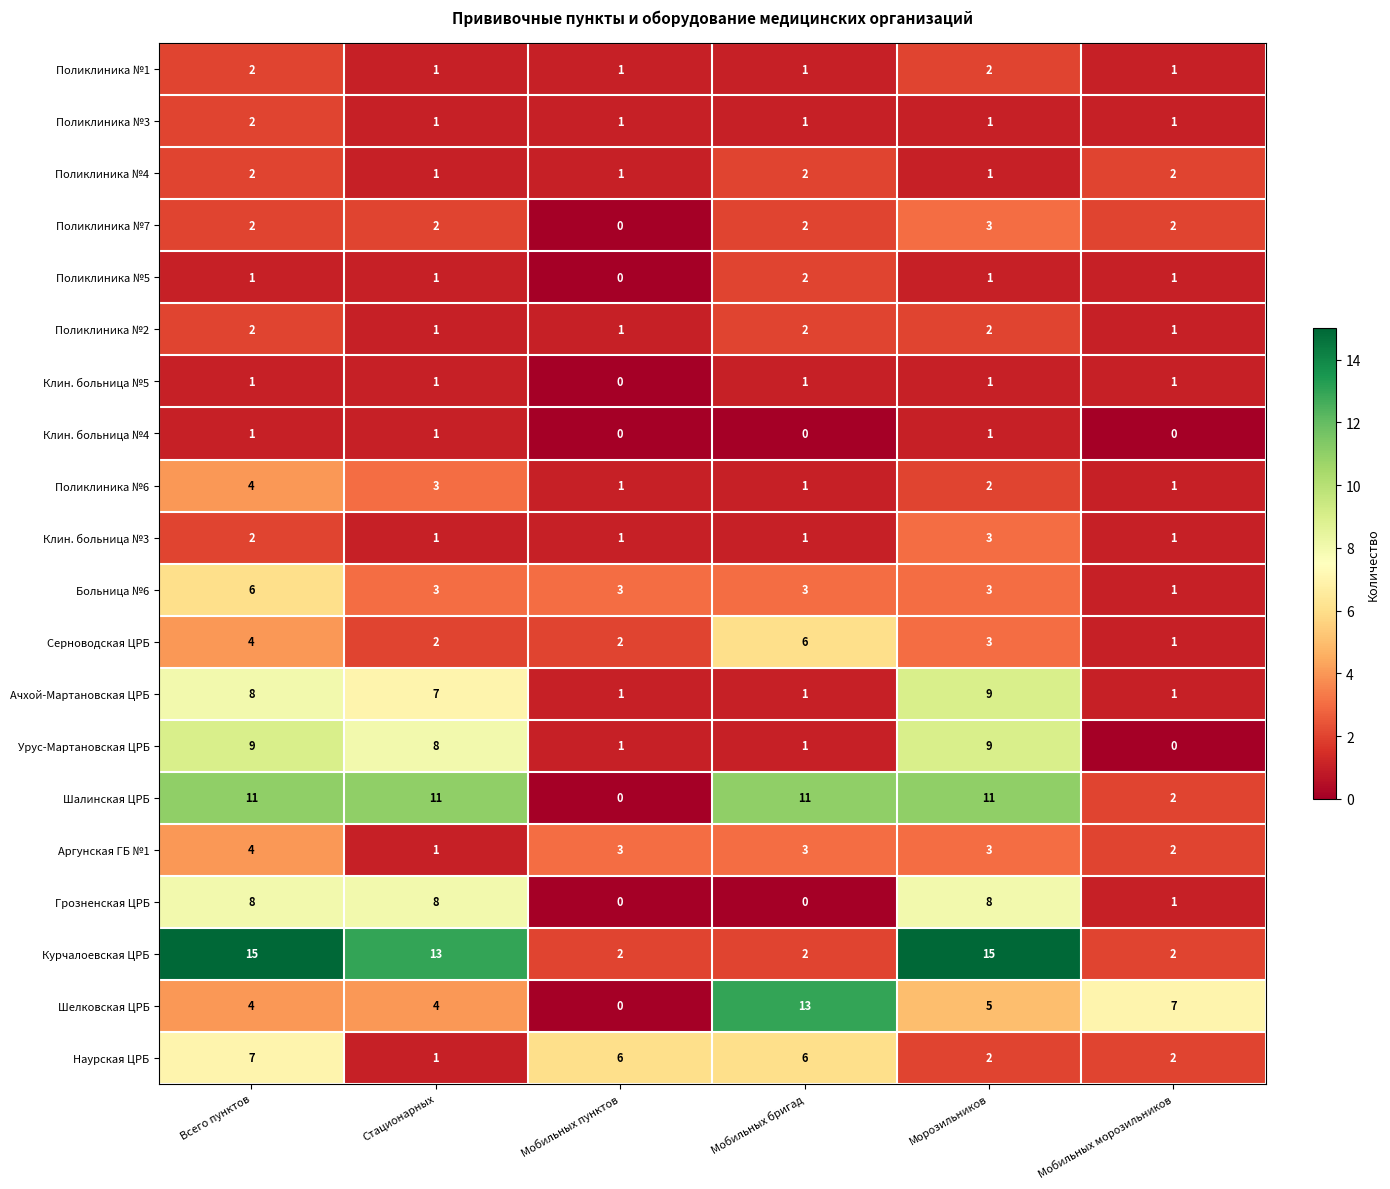

What is the sum of the Шелковская ЦРБ values at Мобильных морозильников and Стационарных?

11